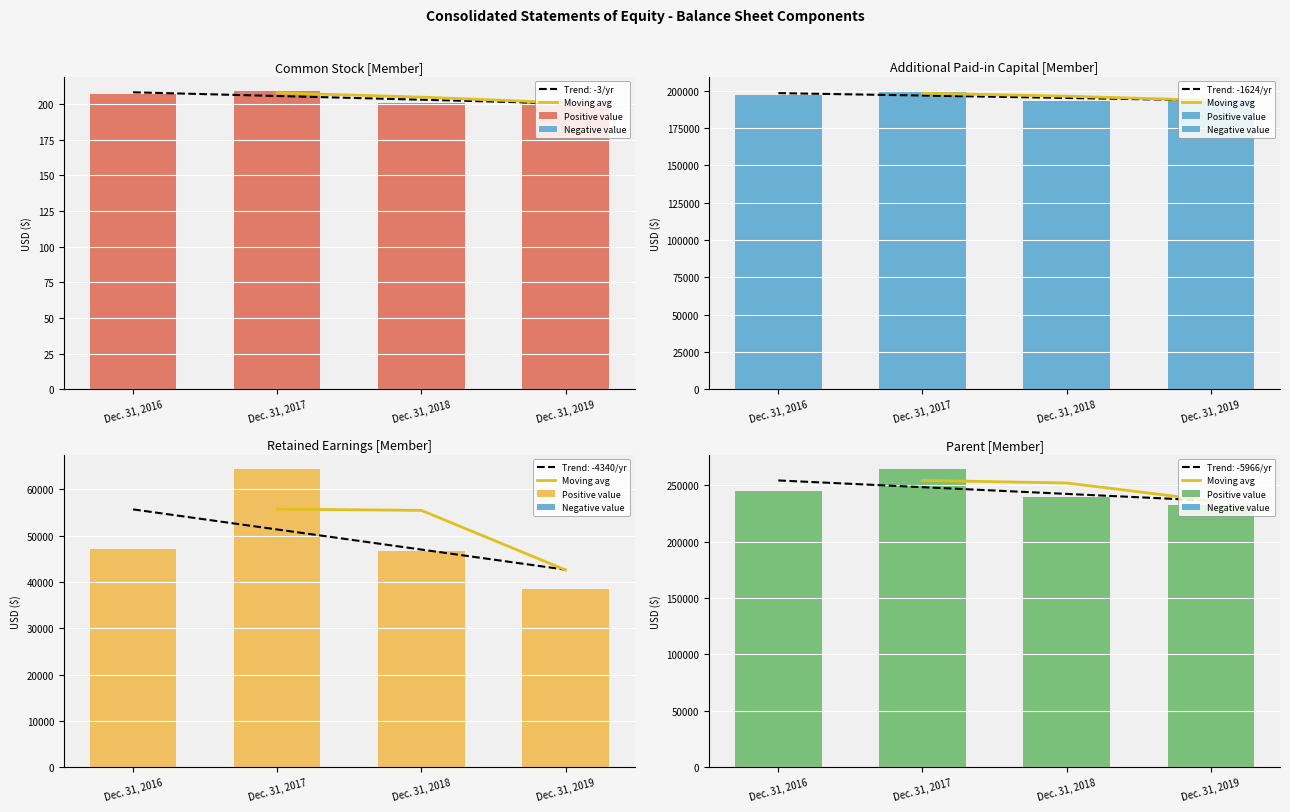

At how many categories does at least one series exceed 154075?

4